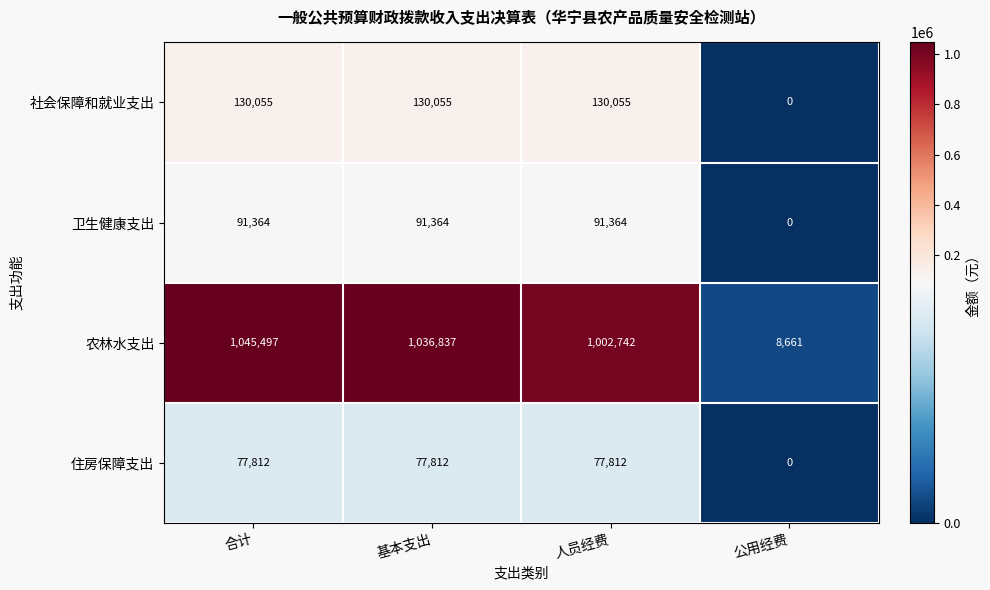

Which series has the widest spread of values?

农林水支出